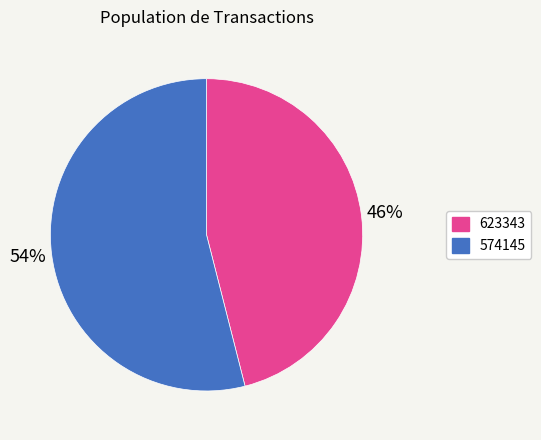

Which category accounts for the majority?

574145